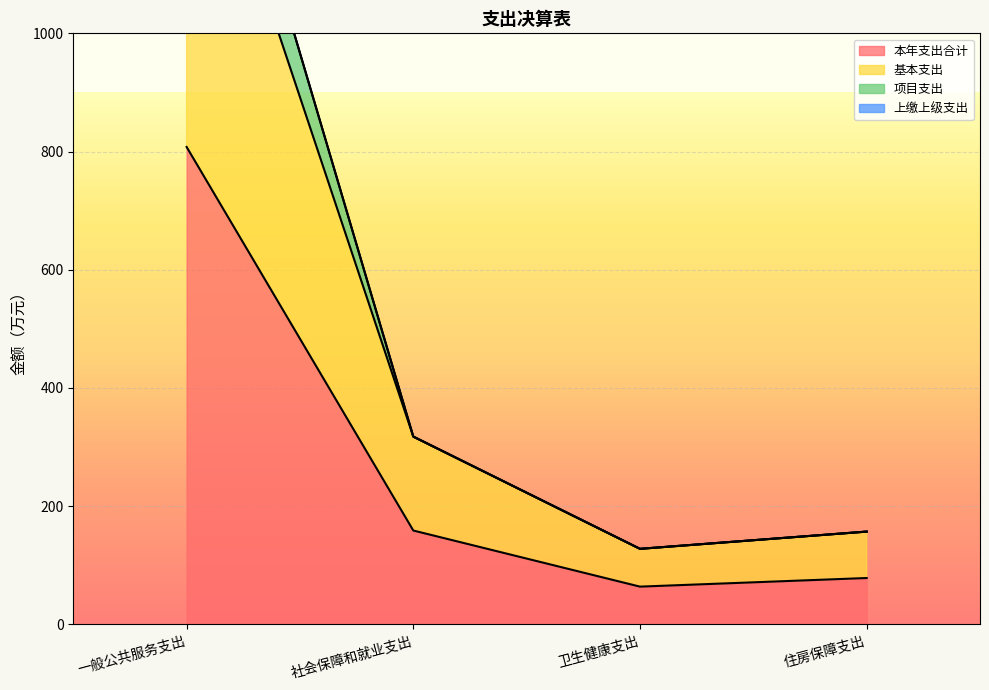

How many series are shown in this chart?

3